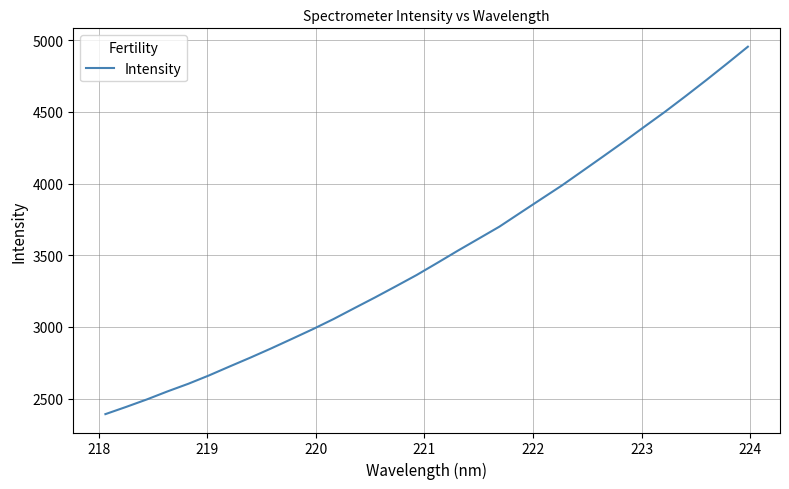

What is the minimum value shown in the chart?

2391.7